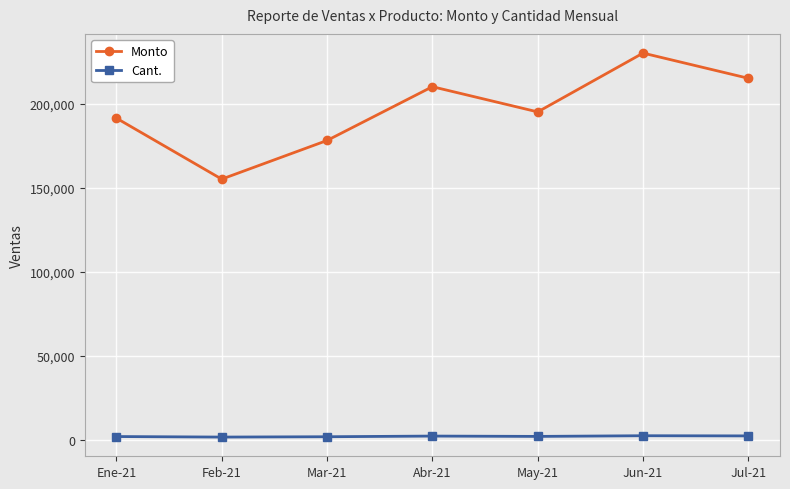

What is the difference between the maximum and minimum values in the Monto series?

75000